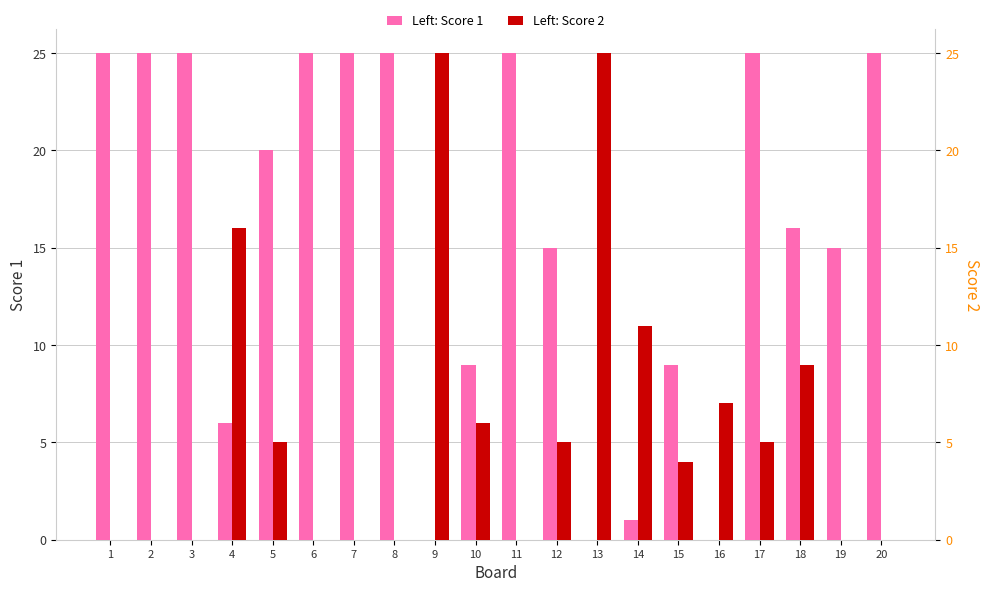

Which label corresponds to the largest value in the chart?

1